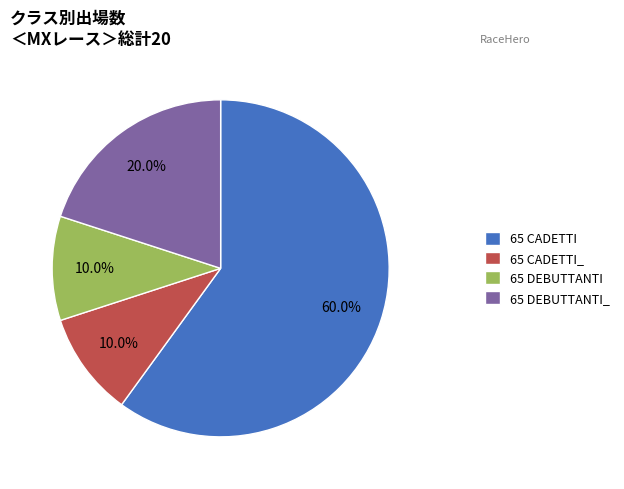

Combined, what portion of the pie is 65 CADETTI and 65 DEBUTTANTI?

70.0%